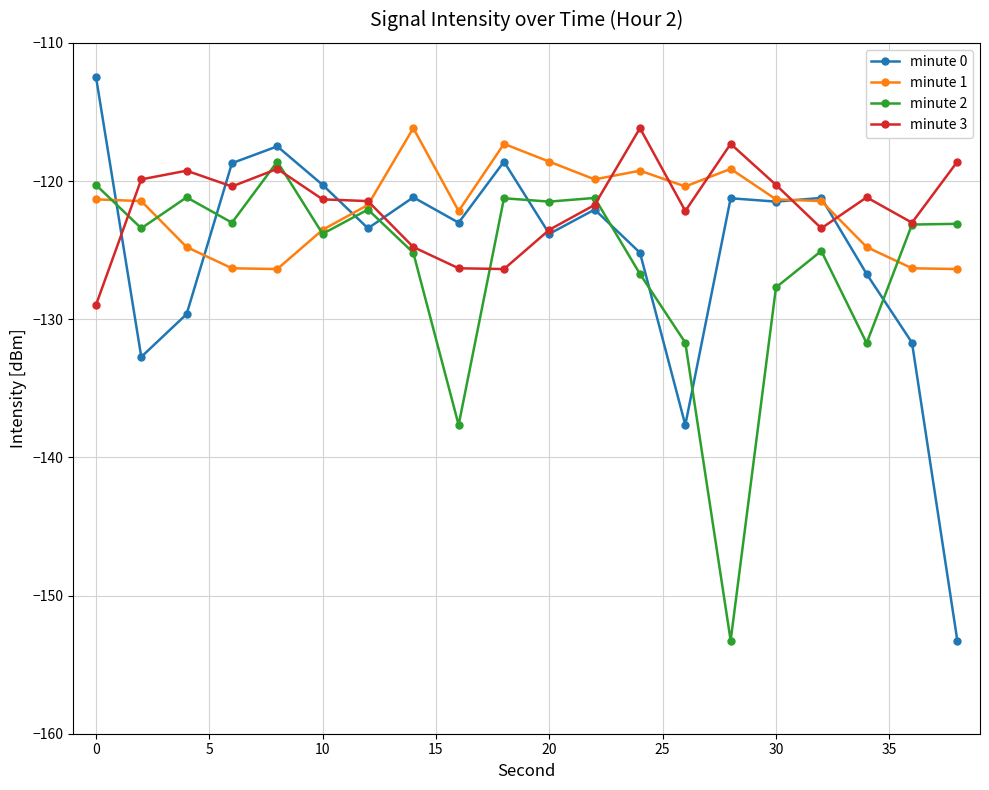

True or false: minute 1 has more than 1 interior local peaks.

True